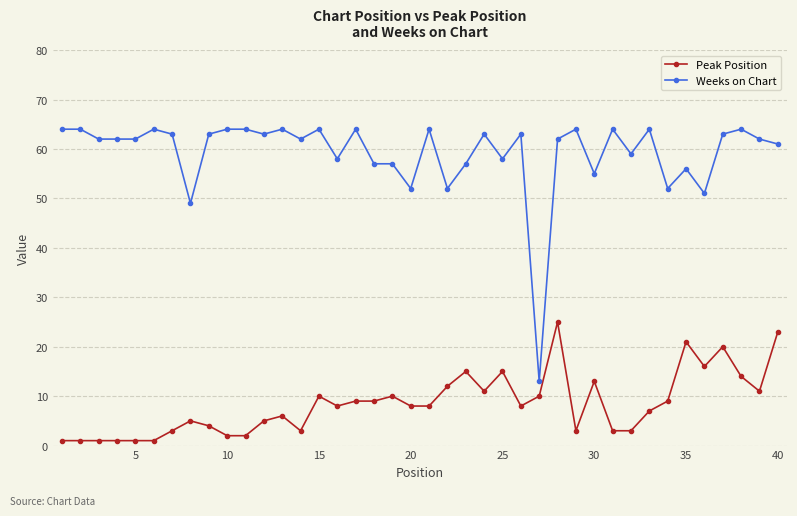

What is the difference between the second highest and second lowest values in the Weeks on Chart series?

15